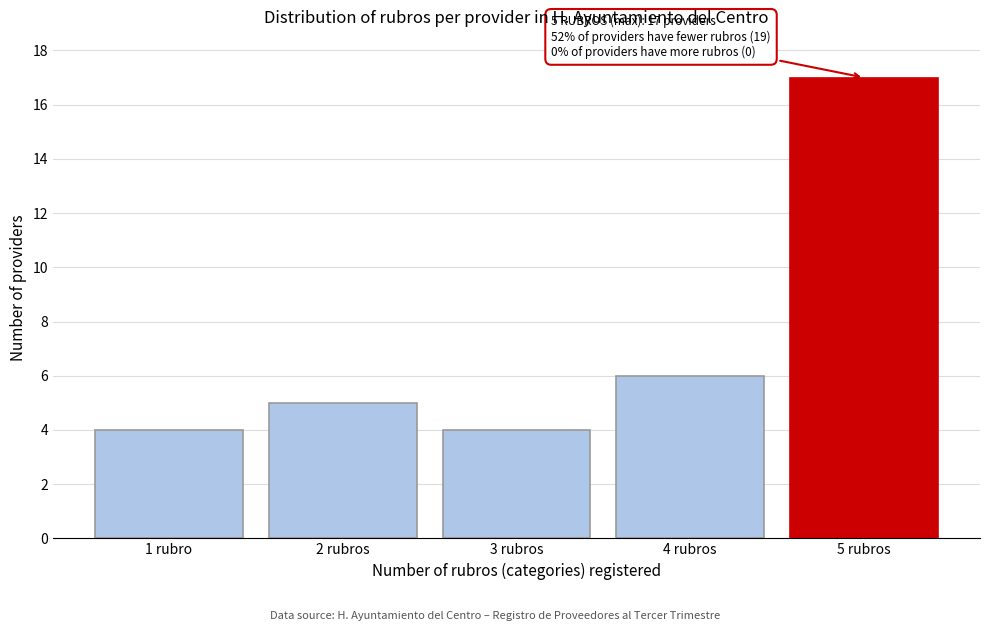

Reading right to left, transcribe all the data shown in this chart.

17	6	4	5	4